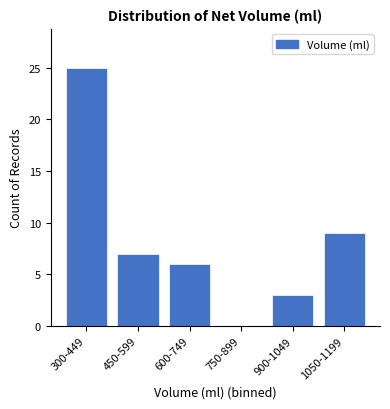

Reading right to left, list all the values displayed in this chart.

1050-1199=9	900-1049=3	750-899=0	600-749=6	450-599=7	300-449=25